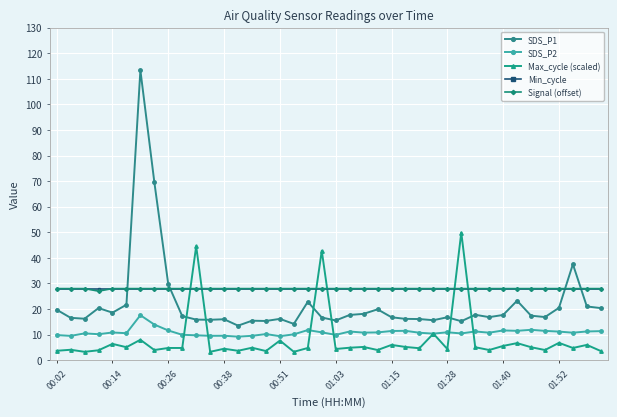

How many series are shown in this chart?

5